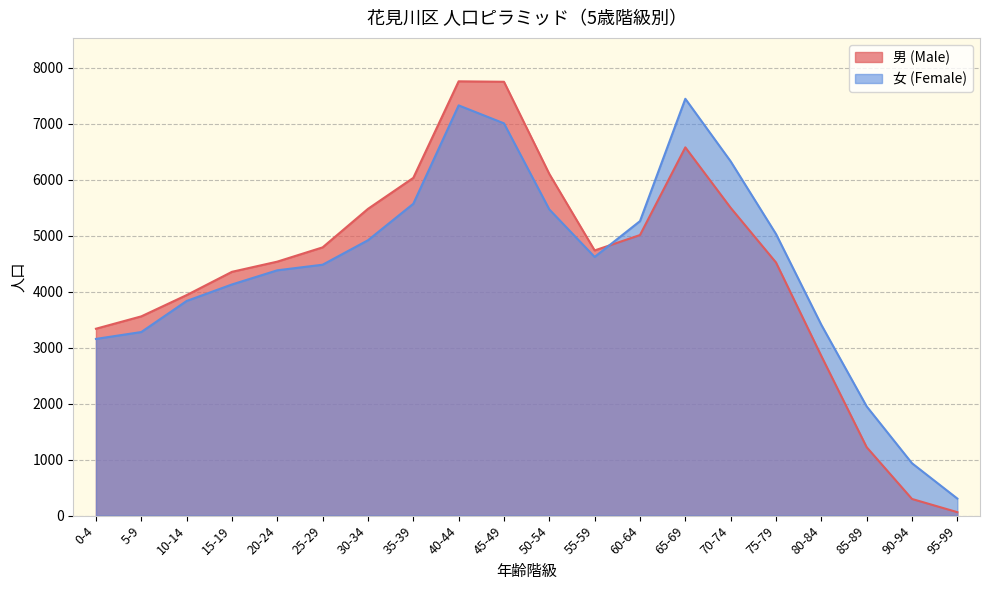

How many lines are shown in the chart?

2